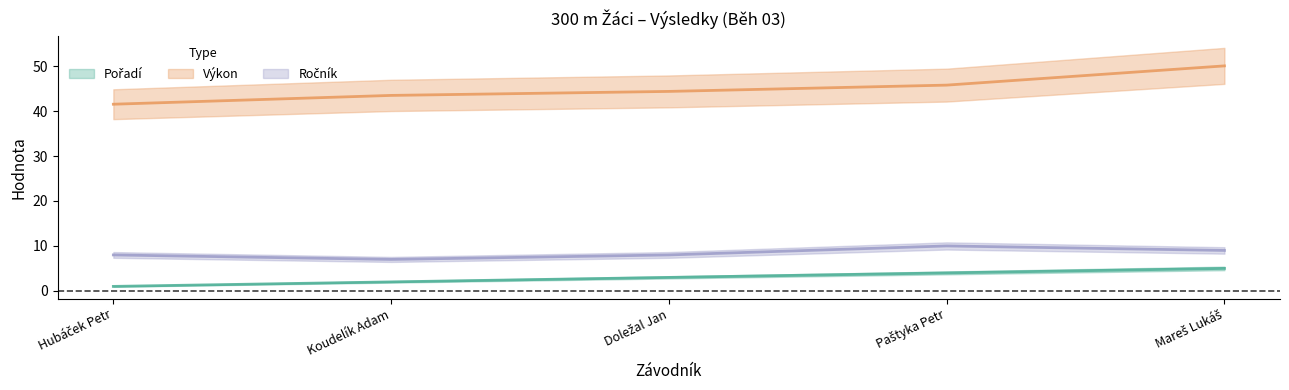

Read the Výkon value at Paštyka Petr.

45.8